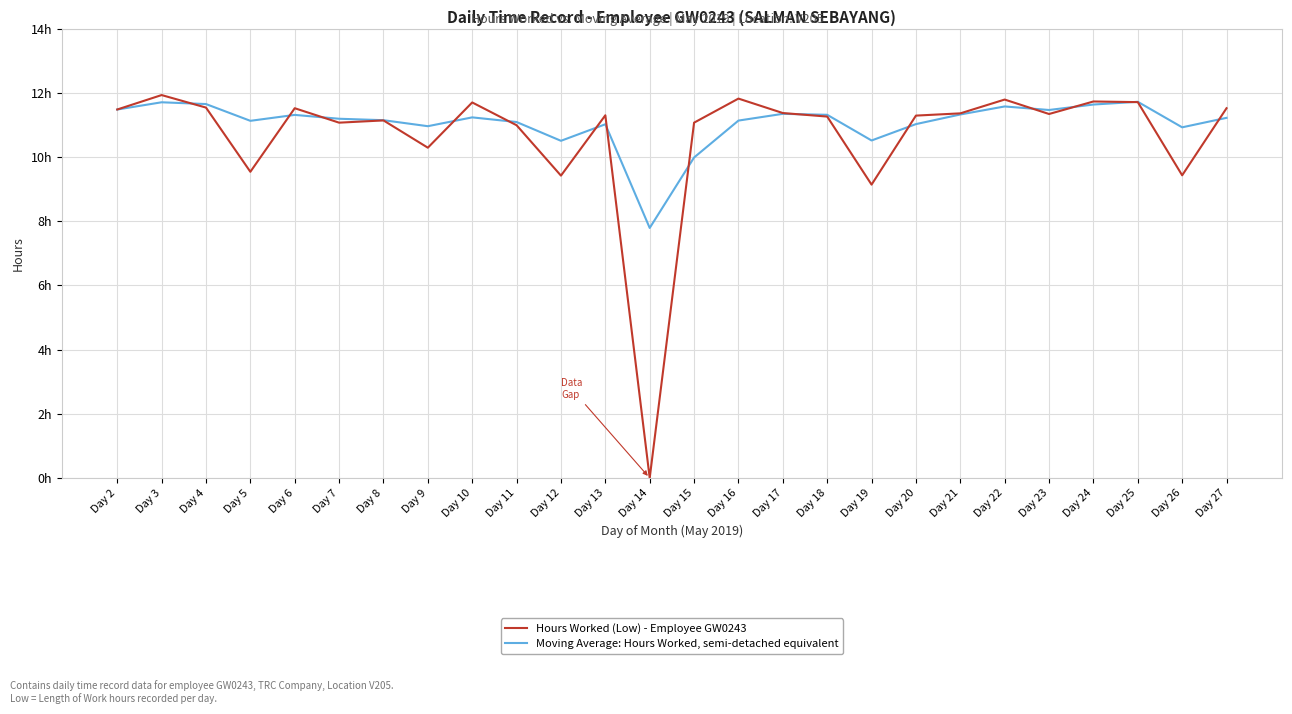

True or false: Moving Average: Hours Worked, semi-detached equivalent has a value of 11.0 at Day 13.

True